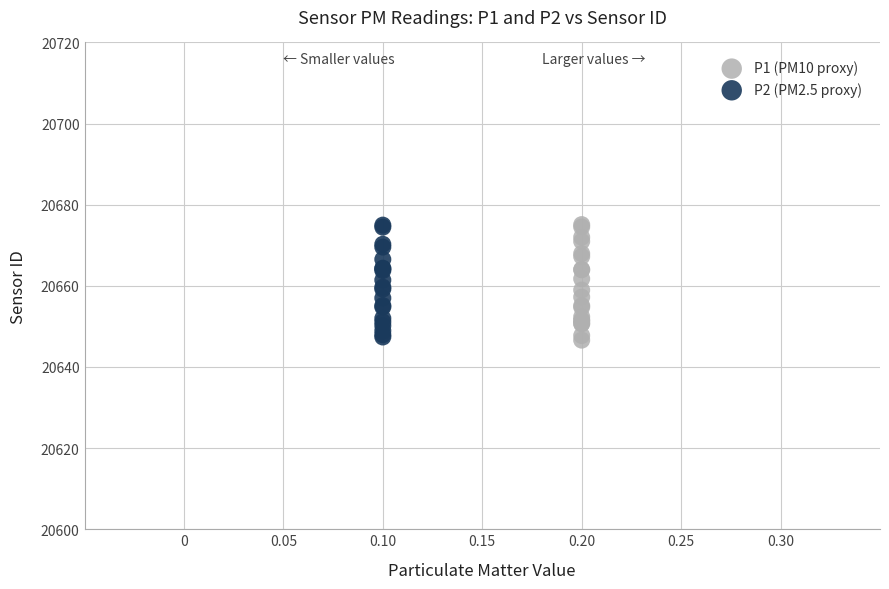

What are all the series names shown in the legend?

P1 (PM10 proxy), P2 (PM2.5 proxy)